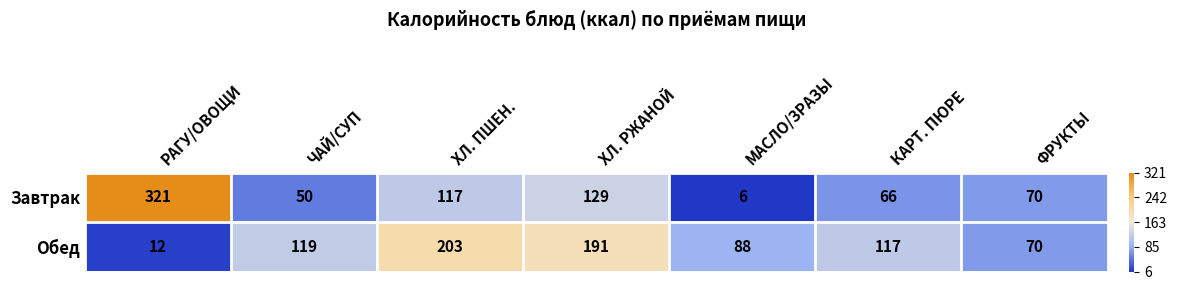

Reading right to left, list all the values displayed in this chart.

Завтрак: 70	66	6	129	117	50	321
Обед: 70	117	88	191	203	119	12